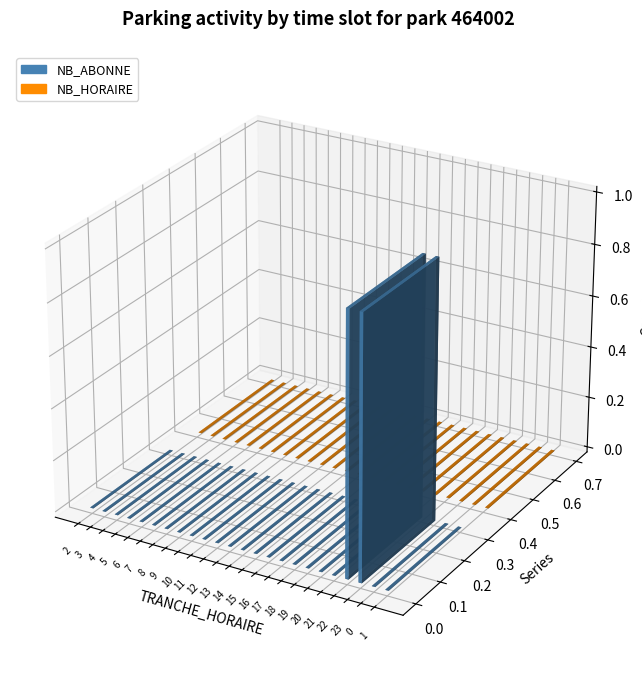

How many bars are there in total?

48